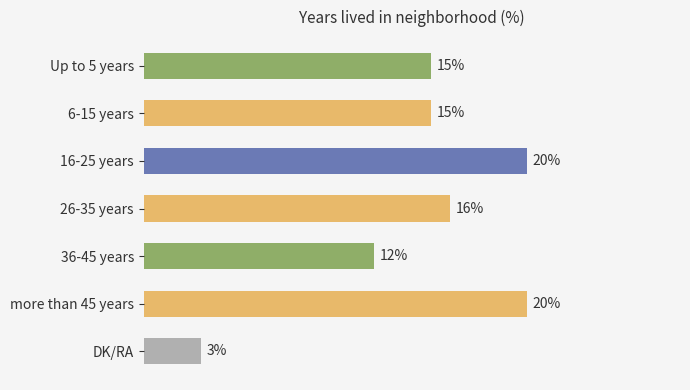

What is the label of the 6th bar from the top?

more than 45 years